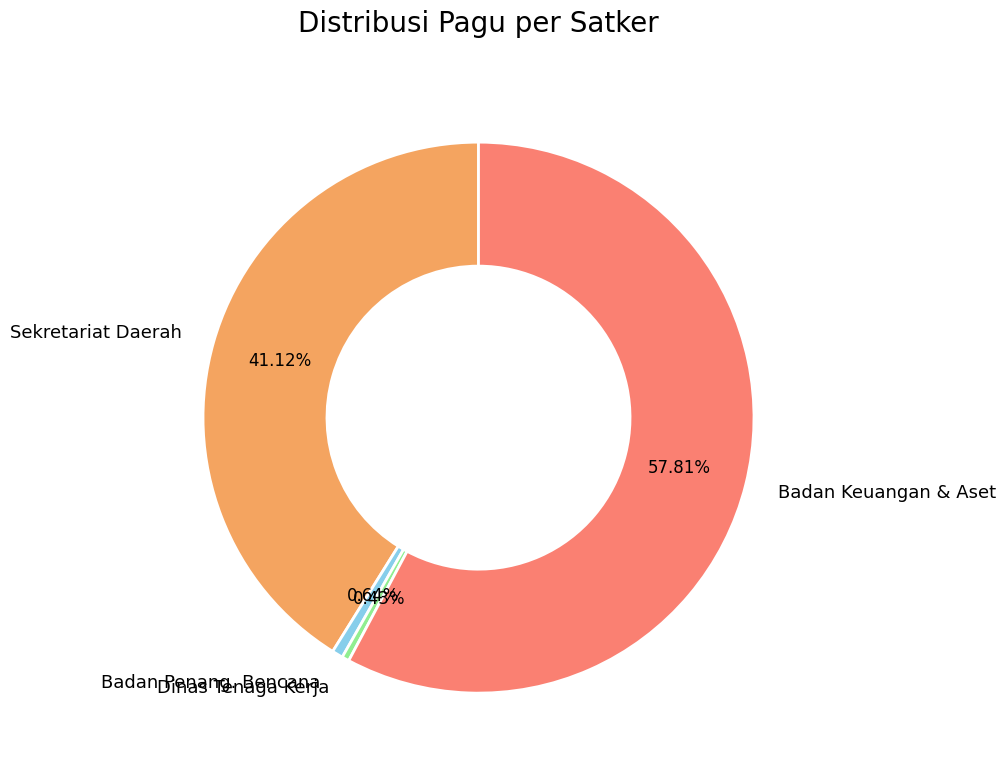

Is the sum of Dinas Tenaga Kerja and Badan Keuangan & Aset greater than half?

Yes